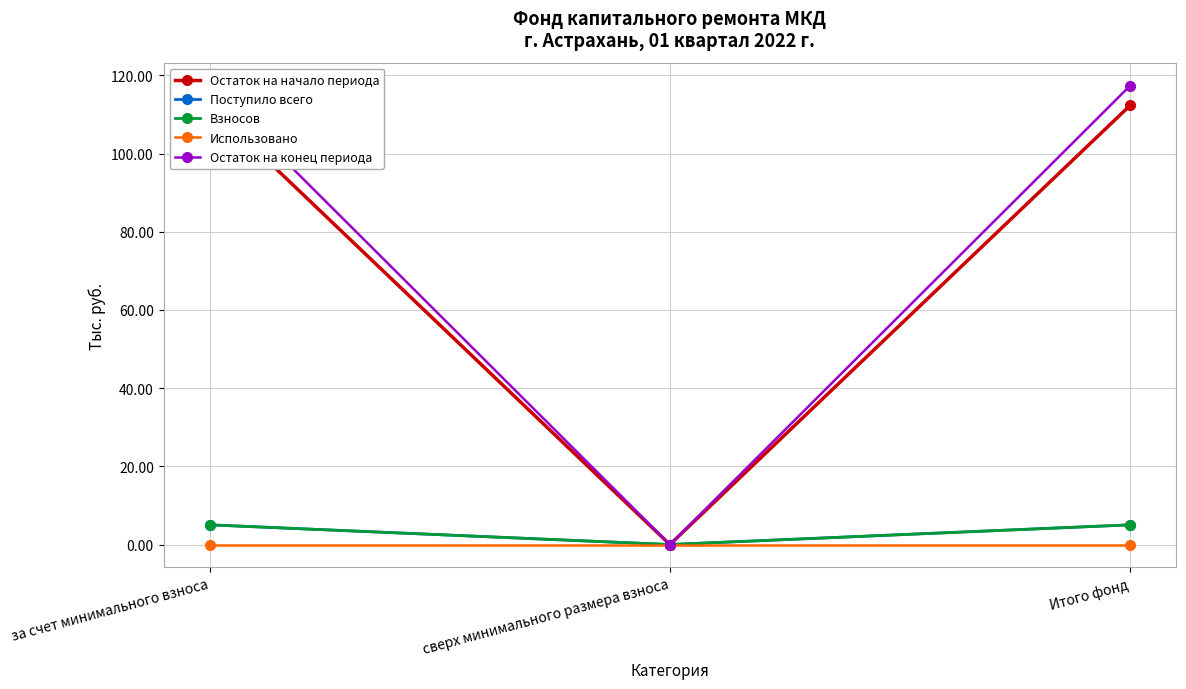

Which series has the widest spread of values?

Остаток на конец периода